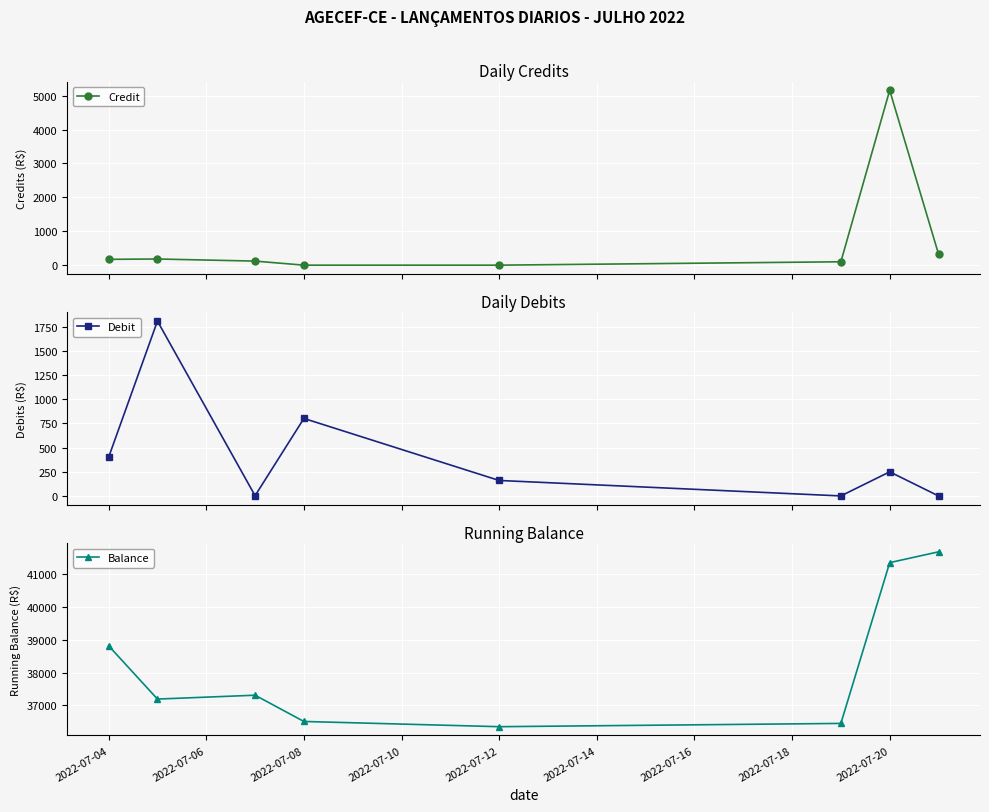

Where does the Debit series first go above 249?

2022-07-04